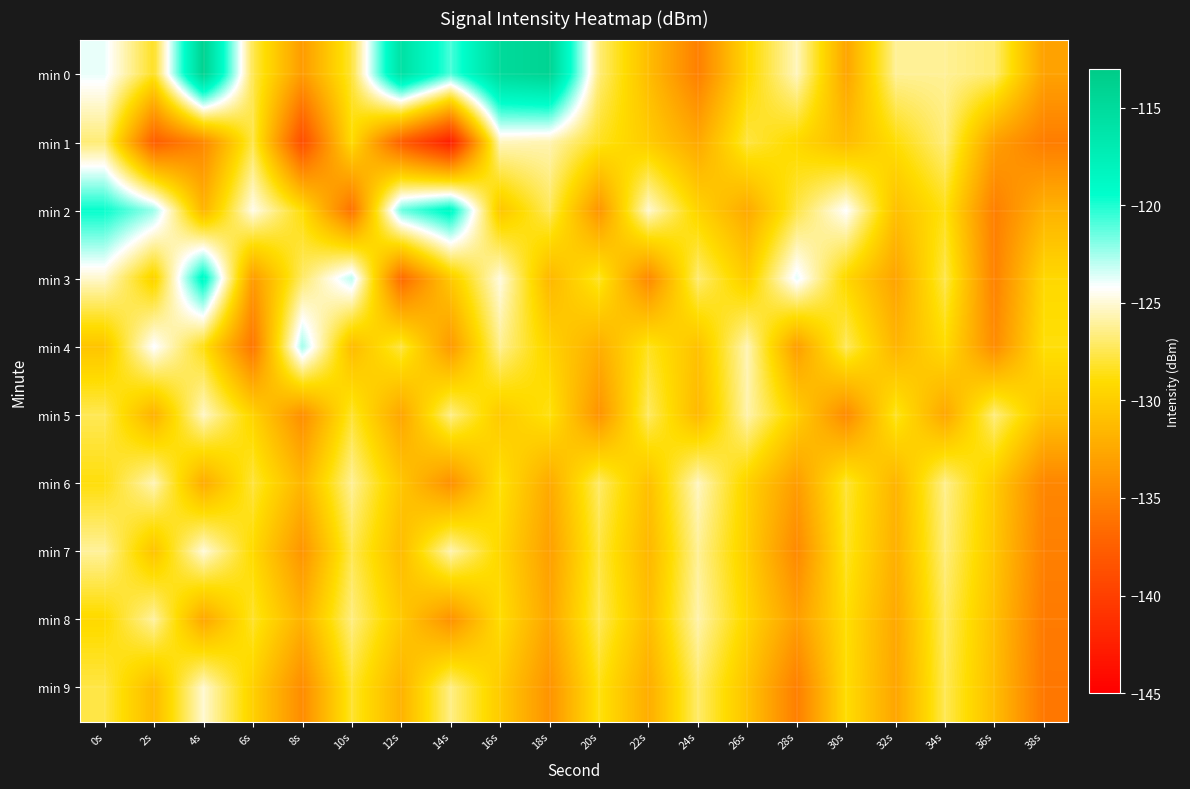

Reading left to right, transcribe all the data shown in this chart.

min 0: 0s=-123.8	2s=-128.4	4s=-113.8	6s=-127.5	8s=-133.4	10s=-127.9	12s=-115.6	14s=-120.8	16s=-114.9	18s=-114.1	20s=-126.8	22s=-131.1	24s=-135.2	26s=-129.3	28s=-125.5	30s=-132.7	32s=-126.2	34s=-126.2	36s=-126.9	38s=-133.0
min 1: 0s=-126.8	2s=-137.6	4s=-134.7	6s=-127.6	8s=-138.9	10s=-129.1	12s=-137.6	14s=-142.7	16s=-125.4	18s=-125.7	20s=-128.4	22s=-130.1	24s=-132.5	26s=-127.8	28s=-129.3	30s=-131.2	32s=-128.9	34s=-126.7	36s=-133.1	38s=-135.4
min 2: 0s=-119.5	2s=-122.3	4s=-131.7	6s=-124.6	8s=-128.9	10s=-136.2	12s=-121.4	14s=-118.7	16s=-130.5	18s=-127.3	20s=-133.8	22s=-125.1	24s=-129.6	26s=-132.4	28s=-127.7	30s=-124.2	32s=-130.9	34s=-128.6	36s=-135.3	38s=-131.8
min 3: 0s=-125.2	2s=-129.8	4s=-118.6	6s=-133.4	8s=-127.1	10s=-122.9	12s=-136.7	14s=-130.3	16s=-124.8	18s=-131.5	20s=-128.2	22s=-134.6	24s=-126.9	26s=-130.1	28s=-123.7	30s=-129.4	32s=-132.8	34s=-127.6	36s=-135.1	38s=-129.3
min 4: 0s=-130.6	2s=-124.1	4s=-128.7	6s=-135.9	8s=-122.4	10s=-131.2	12s=-127.8	14s=-133.5	16s=-126.3	18s=-129.7	20s=-132.1	22s=-128.4	24s=-130.8	26s=-125.6	28s=-133.2	30s=-127.3	32s=-131.7	34s=-129.1	36s=-134.4	38s=-128.8
min 5: 0s=-127.4	2s=-131.9	4s=-125.3	6s=-129.6	8s=-134.2	10s=-128.1	12s=-132.7	14s=-126.5	16s=-130.3	18s=-128.6	20s=-133.9	22s=-127.2	24s=-131.4	26s=-125.8	28s=-129.9	30s=-134.5	32s=-128.3	34s=-132.6	36s=-126.7	38s=-130.8
min 6: 0s=-128.8	2s=-125.6	4s=-132.3	6s=-127.9	8s=-131.6	10s=-126.2	12s=-130.5	14s=-134.1	16s=-128.7	18s=-132.4	20s=-127.1	22s=-130.9	24s=-125.4	26s=-129.7	28s=-133.3	30s=-128.0	32s=-131.7	34s=-126.4	36s=-130.2	38s=-134.8
min 7: 0s=-126.1	2s=-130.7	4s=-124.9	6s=-129.2	8s=-133.8	10s=-127.5	12s=-131.2	14s=-125.7	16s=-129.4	18s=-133.1	20s=-127.8	22s=-131.5	24s=-126.2	26s=-130.0	28s=-134.6	30s=-128.3	32s=-132.0	34s=-126.7	36s=-130.5	38s=-135.2
min 8: 0s=-129.3	2s=-126.0	4s=-132.6	6s=-128.2	8s=-131.9	10s=-126.6	12s=-130.3	14s=-134.0	16s=-129.0	18s=-132.7	20s=-127.4	22s=-131.1	24s=-125.8	26s=-129.5	28s=-133.2	30s=-128.9	32s=-132.5	34s=-127.2	36s=-130.9	38s=-135.6
min 9: 0s=-127.7	2s=-131.3	4s=-125.1	6s=-129.8	8s=-134.4	10s=-128.1	12s=-131.8	14s=-126.5	16s=-130.2	18s=-133.9	20s=-128.6	22s=-132.2	24s=-127.0	26s=-130.7	28s=-135.3	30s=-129.0	32s=-132.7	34s=-127.4	36s=-131.1	38s=-135.8